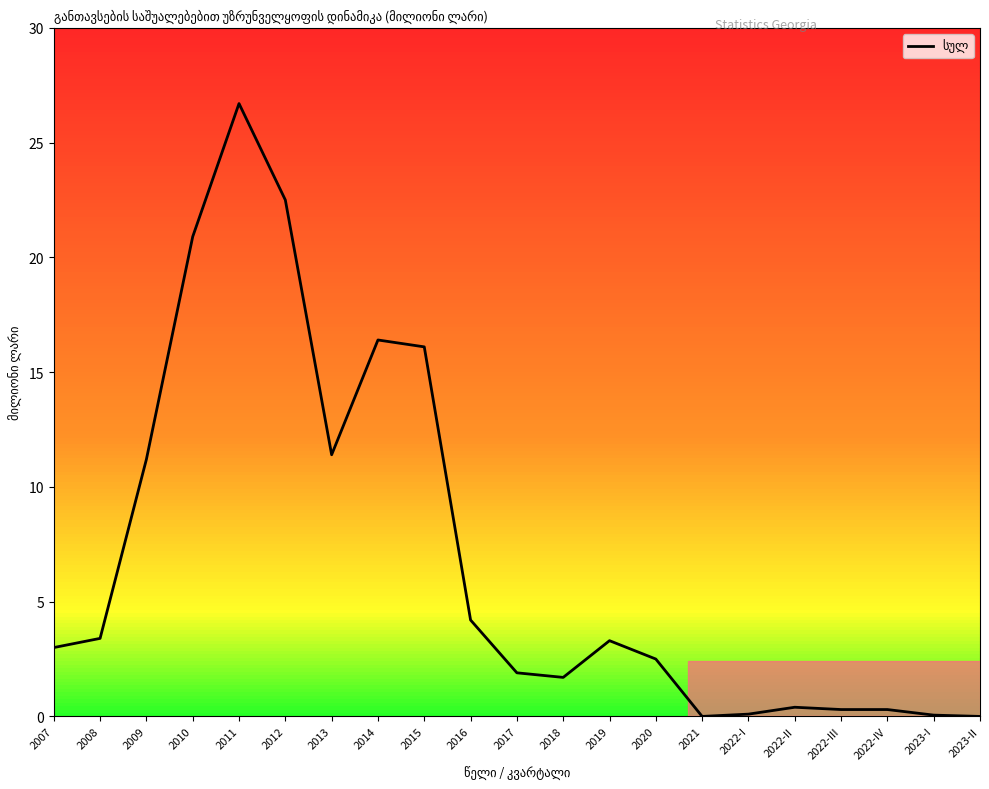

Read the value at 2019.

3.3